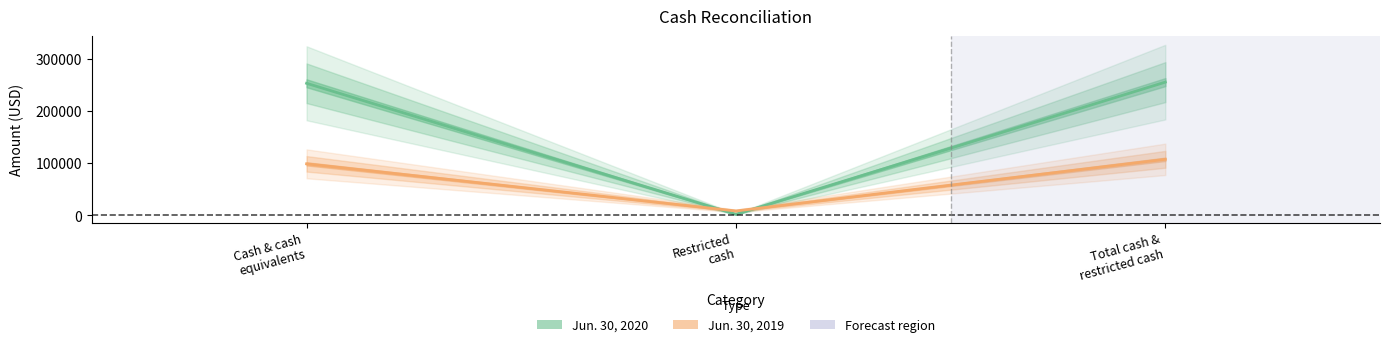

How many lines are shown in the chart?

2